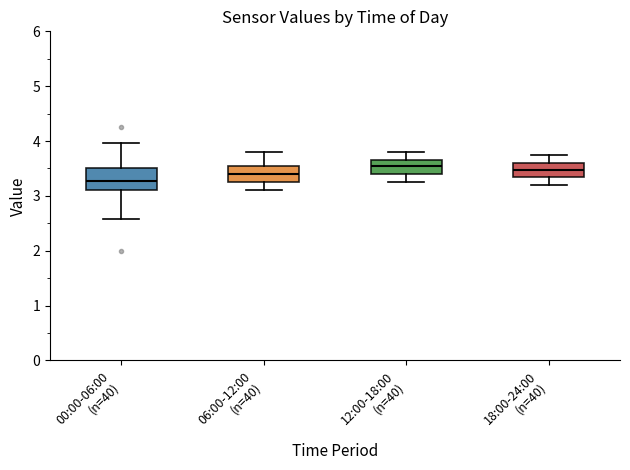

Which box is the tallest, from its lower edge to its upper edge?

00:00-06:00 (n=40)